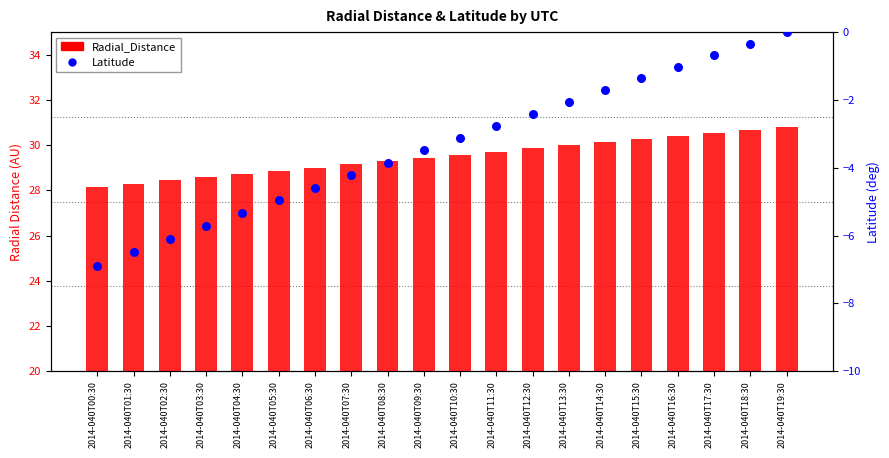

At how many categories does at least one series exceed -1?

20